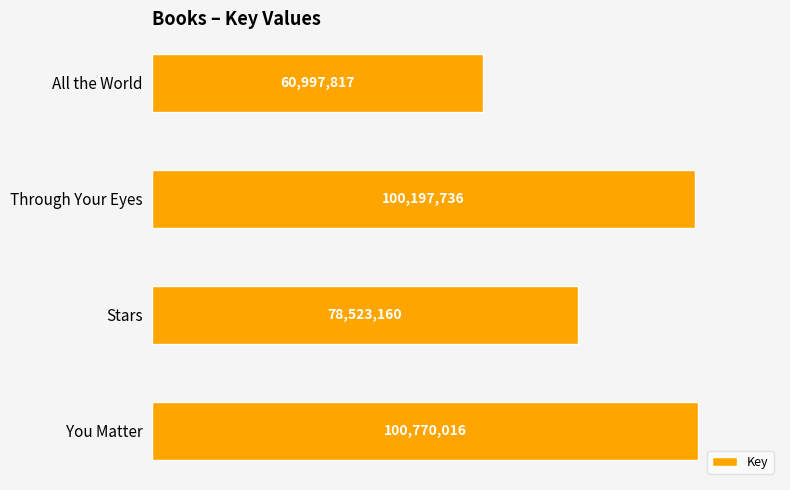

Are the bars horizontal?

Yes